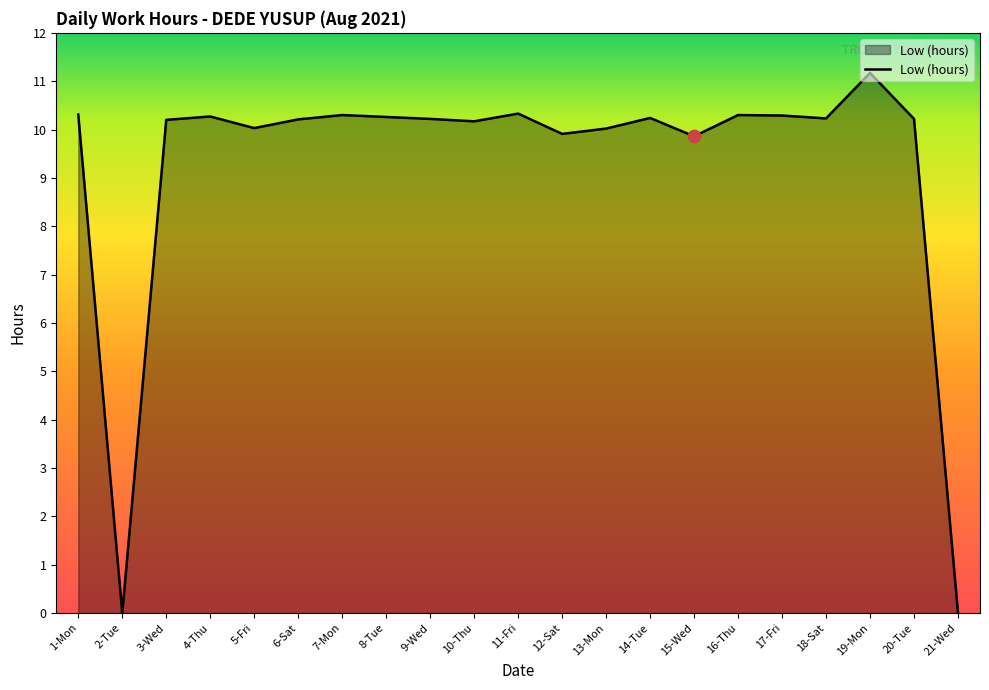

Which has a higher value, 11-Fri or 5-Fri?

11-Fri